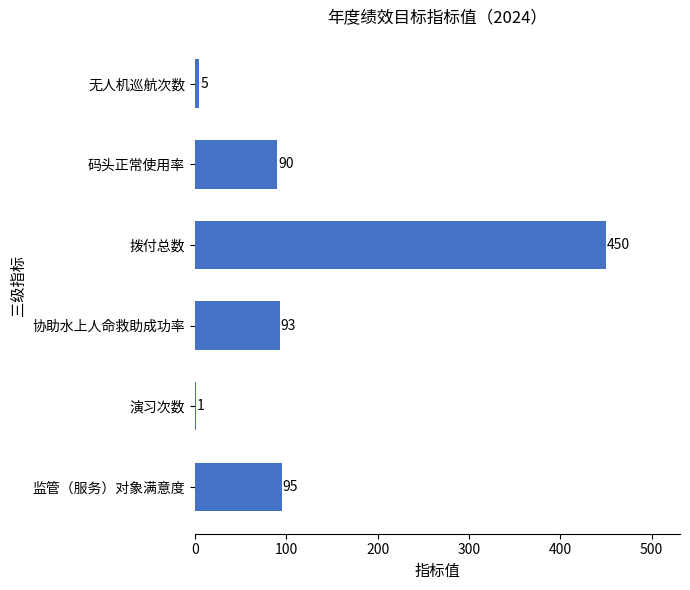

Between 无人机巡航次数 and 码头正常使用率, which is larger?

码头正常使用率